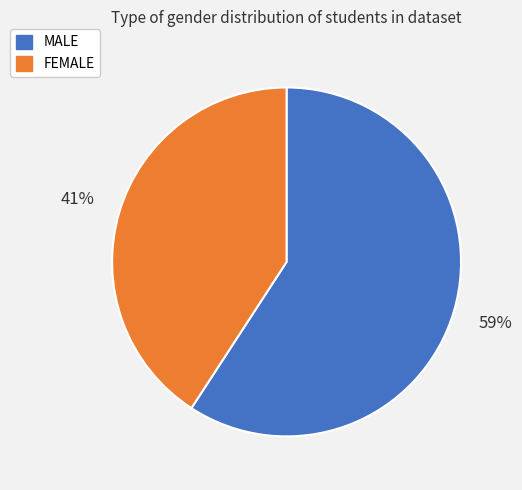

Does any single category account for the majority?

Yes